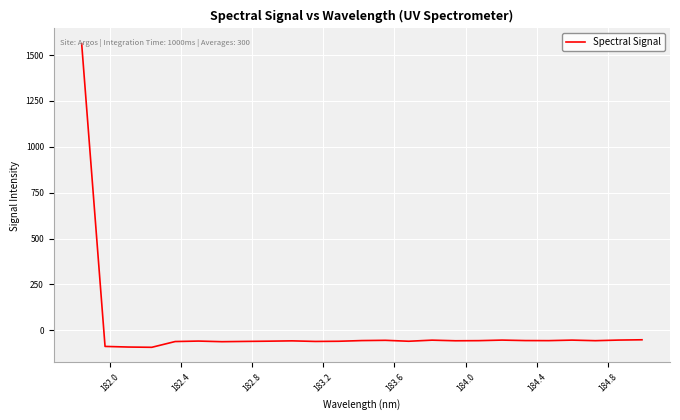

What is the difference between the maximum and minimum values?

1655.0